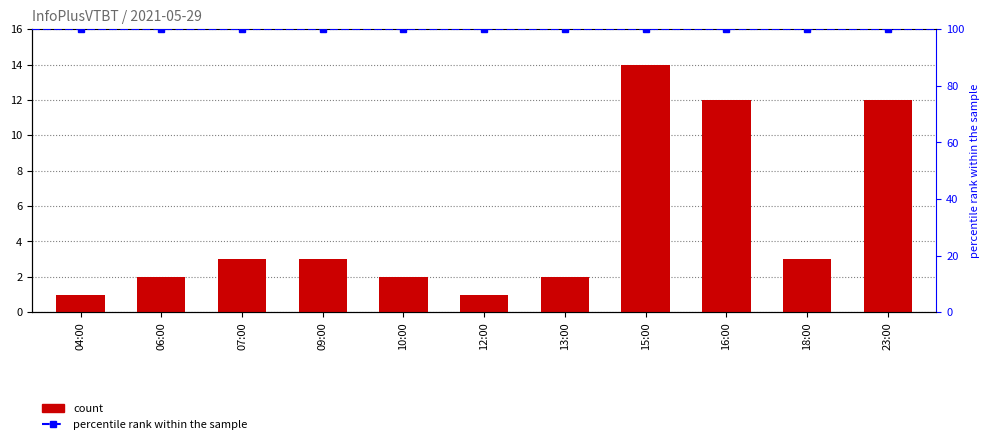

How many values exceed 3?

3